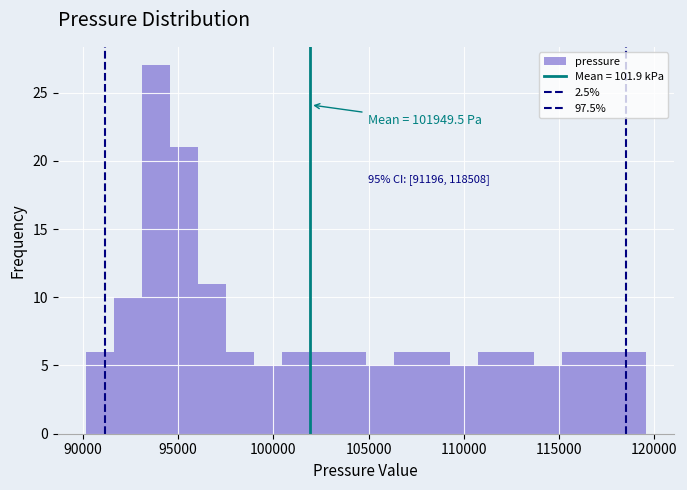

Around what value on the x-axis is the tallest bar? Give the approximate position of its centre, as read against the axis.

94000